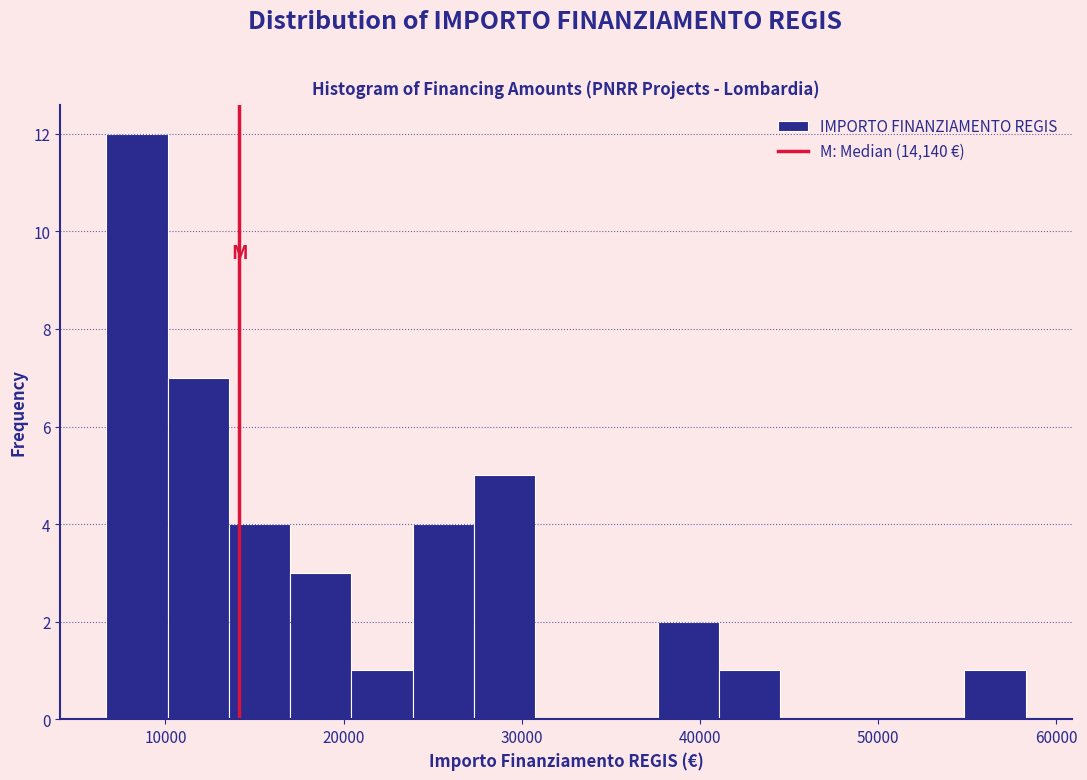

Around what value on the x-axis is the tallest bar? Give the approximate position of its centre, as read against the axis.

8000